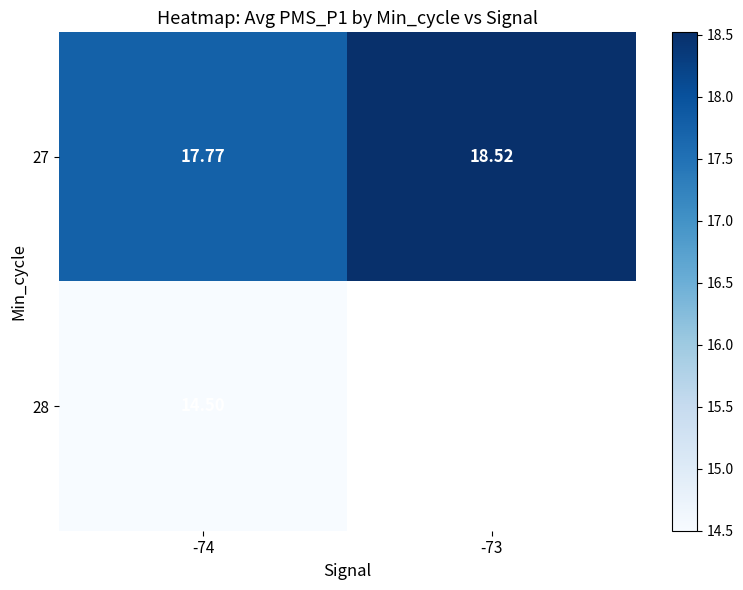

Which has a higher value, -74 or -73?

-73